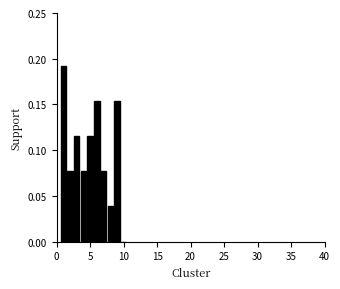

Read against the x-axis, roughly where is the centre of the tallest bar?

1.0